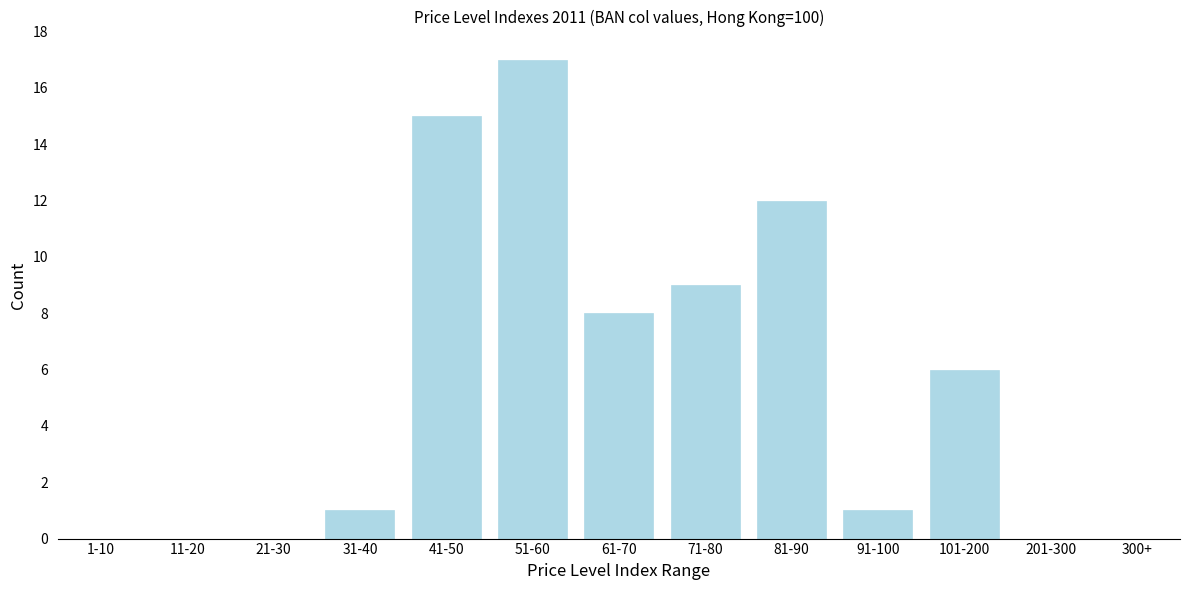

Reading left to right, extract all data points from this chart.

1-10=0	11-20=0	21-30=0	31-40=1	41-50=15	51-60=17	61-70=8	71-80=9	81-90=12	91-100=1	101-200=6	201-300=0	300+=0